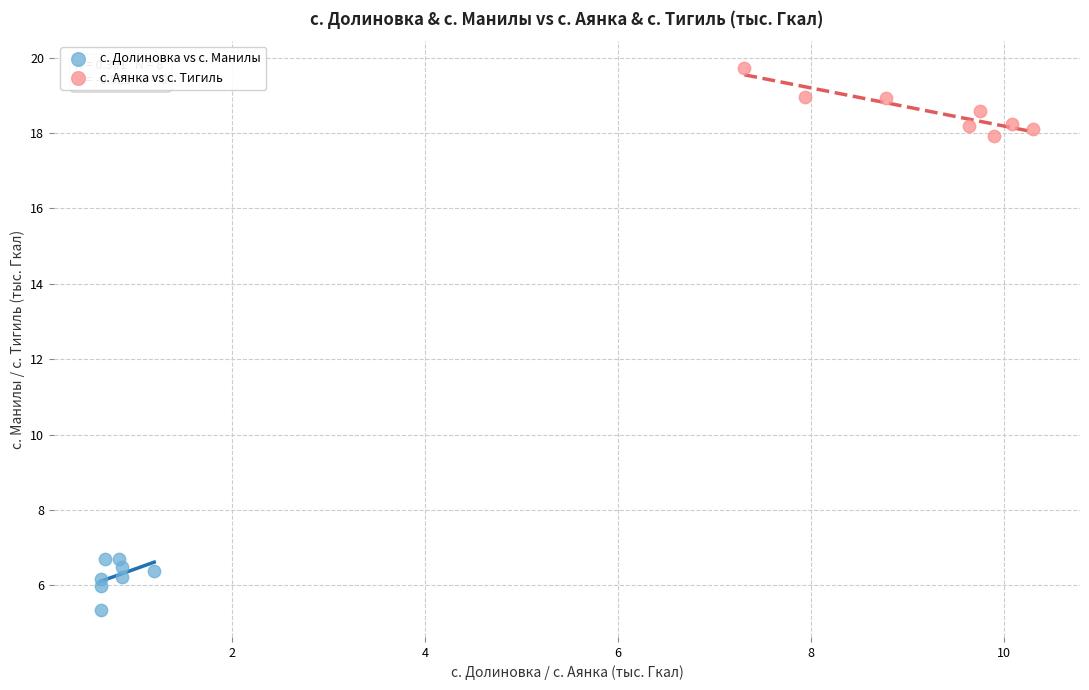

Which series reaches the maximum Y coordinate?

с. Аянка vs с. Тигиль